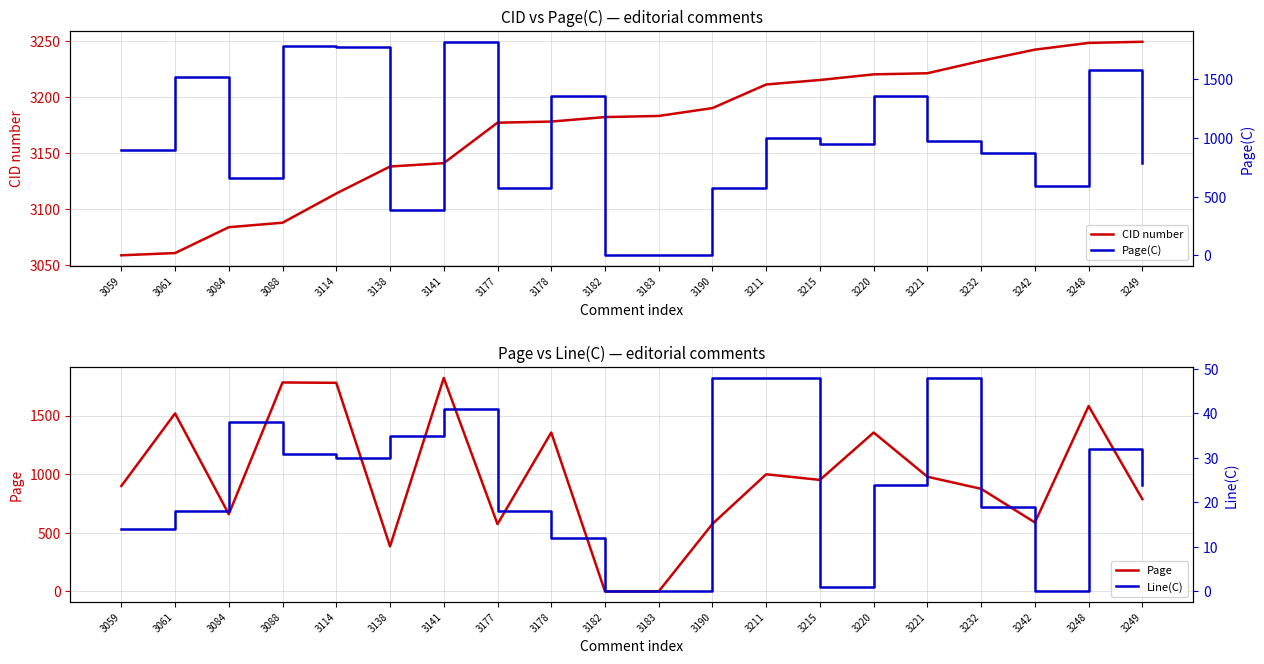

Which series changed the most between 3183 and 3190?

Page